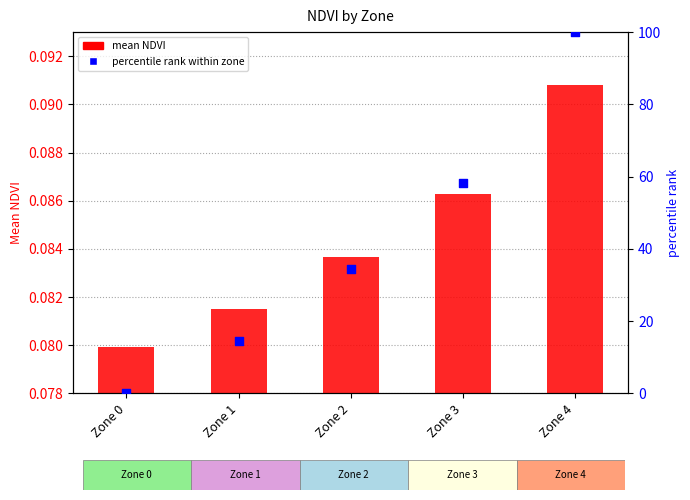

Which series contains the highest Y value?

percentile rank within zone